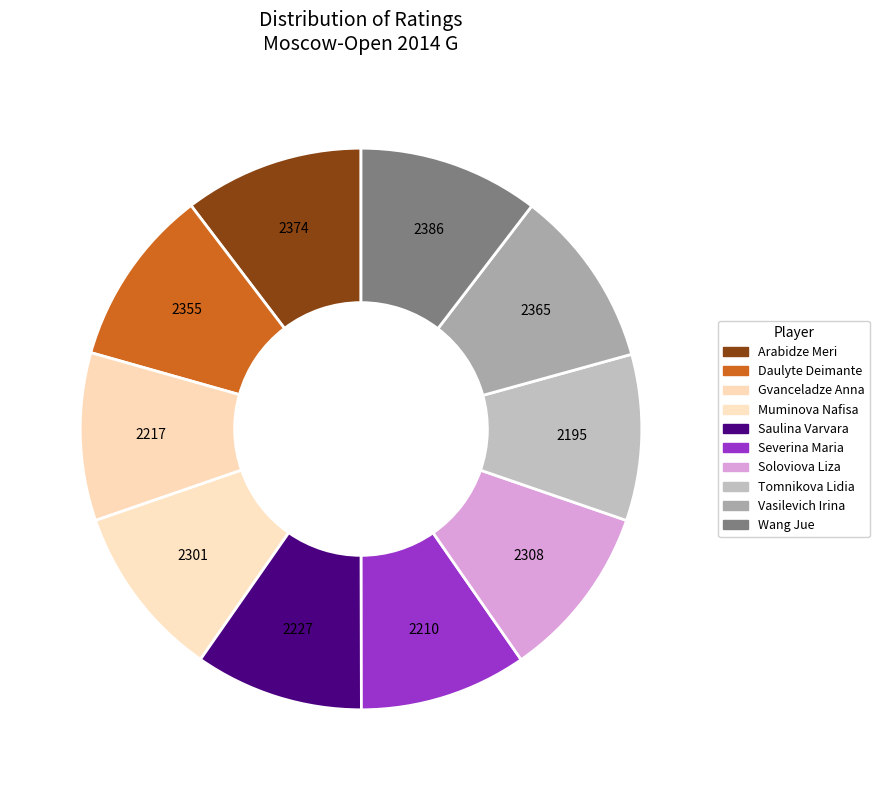

To the nearest percent, what portion does Daulyte Deimante represent?

10%